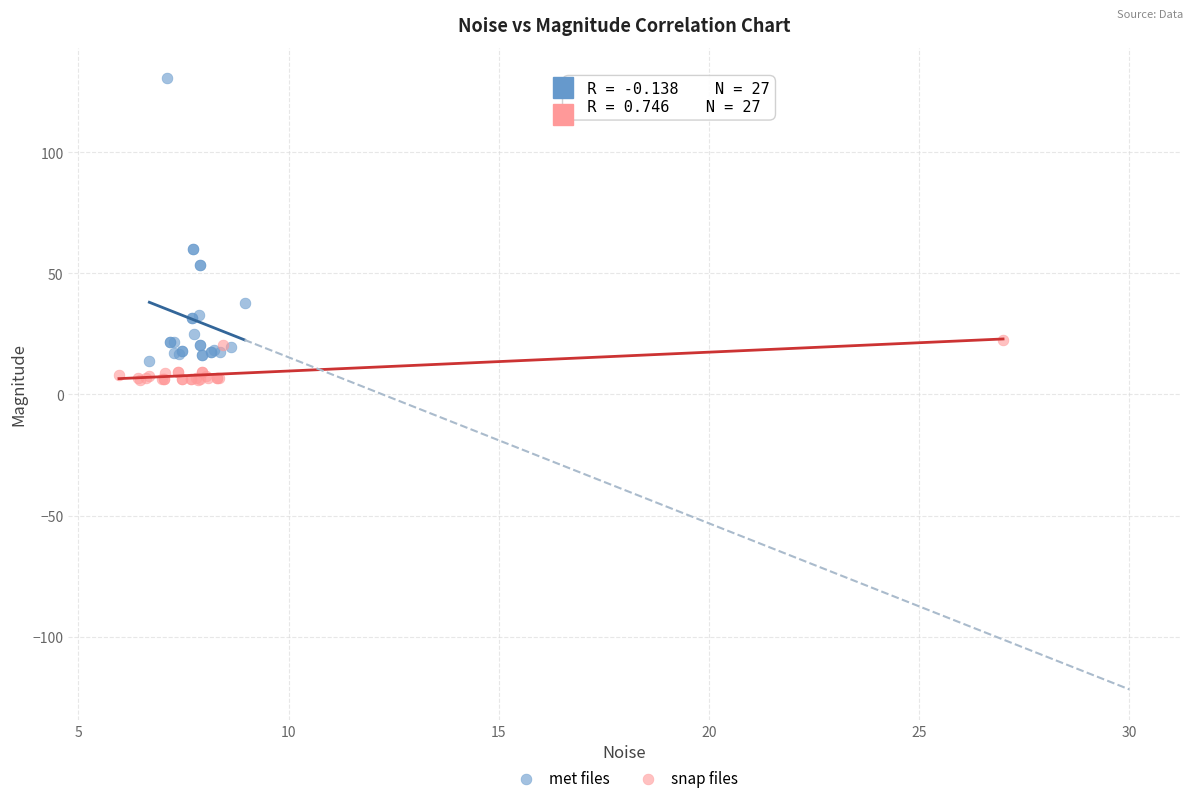

What are all the series names shown in the legend?

met files, snap files